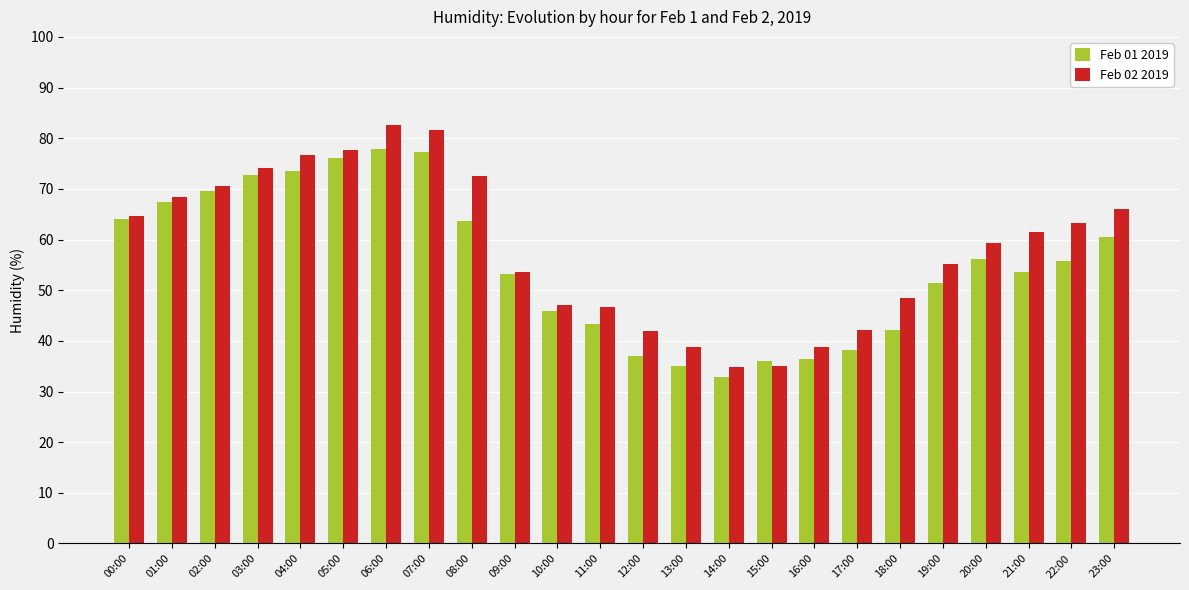

At which label does Feb 02 2019 first exceed 61?

00:00